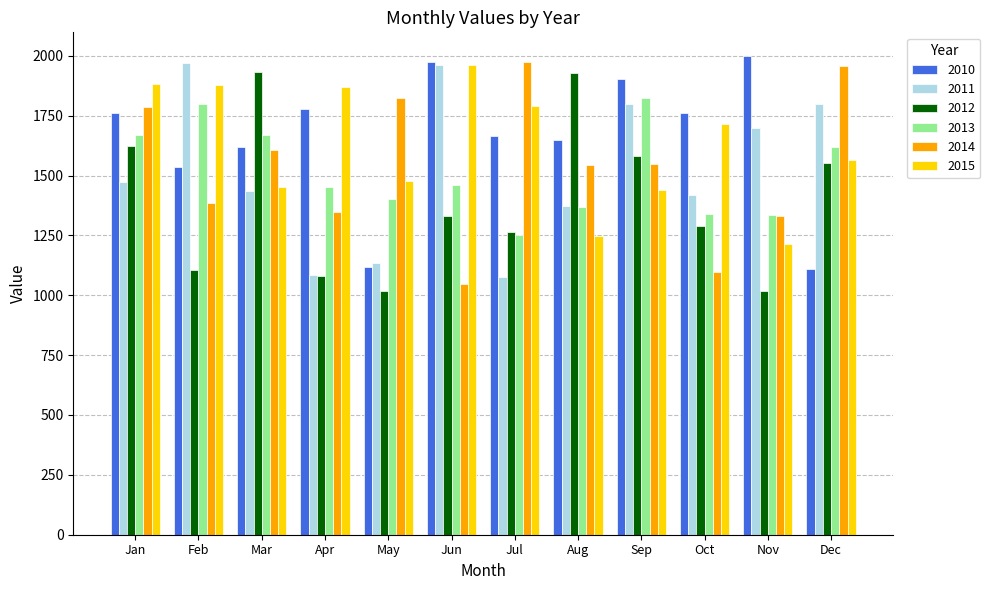

How many distinct data groups are displayed?

6